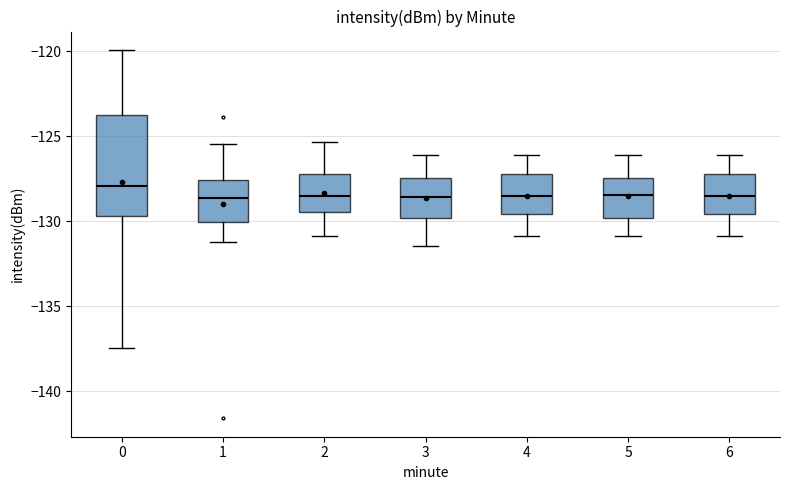

Reading left to right, read every box against the y-axis: the position of its median line, the range the box covers, and the ends of its whiskers. The values are not printed on the chart, so give them approximately, as read against the axis.

0: median -128.0, box -129.5 to -124.0, whiskers -137.5 to -120.0
1: median -128.5, box -130.0 to -127.5, whiskers -131.0 to -125.5
2: median -128.5, box -129.5 to -127.0, whiskers -131.0 to -125.5
3: median -128.5, box -130.0 to -127.5, whiskers -131.5 to -126.0
4: median -128.5, box -129.5 to -127.0, whiskers -131.0 to -126.0
5: median -128.5, box -130.0 to -127.5, whiskers -131.0 to -126.0
6: median -128.5, box -129.5 to -127.0, whiskers -131.0 to -126.0